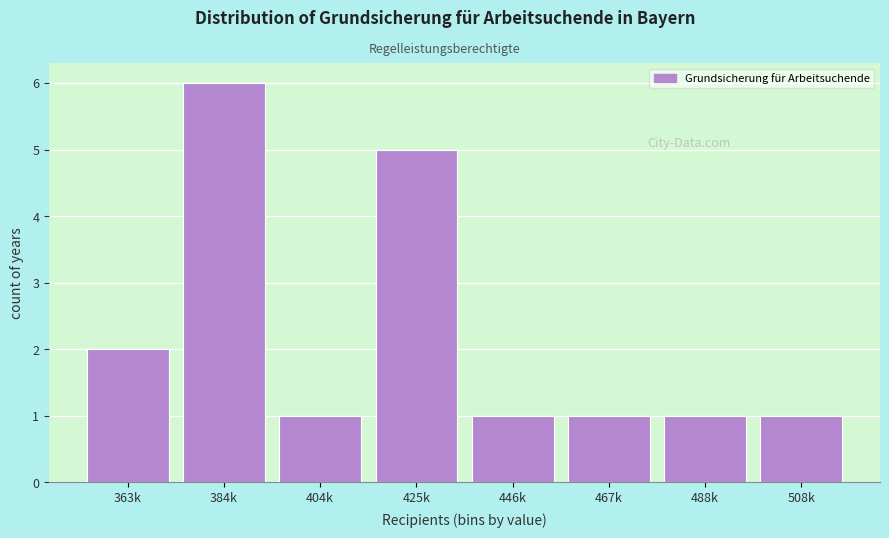

Reading left to right, what are all the values shown in this chart?

363k=2	384k=6	404k=1	425k=5	446k=1	467k=1	488k=1	508k=1